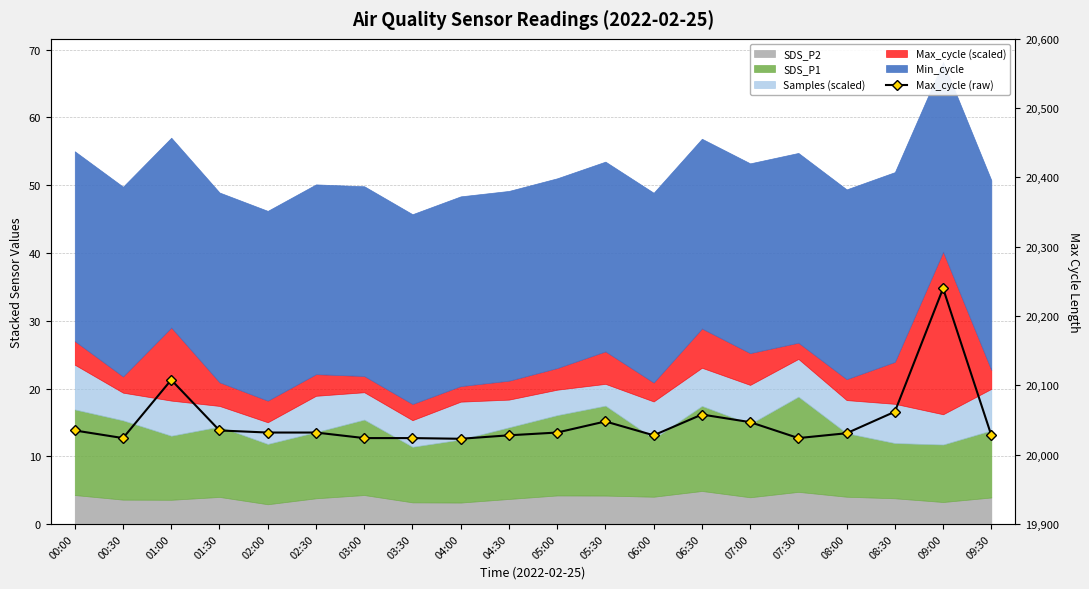

What is the difference between the values at 09:00 and 00:00?

205